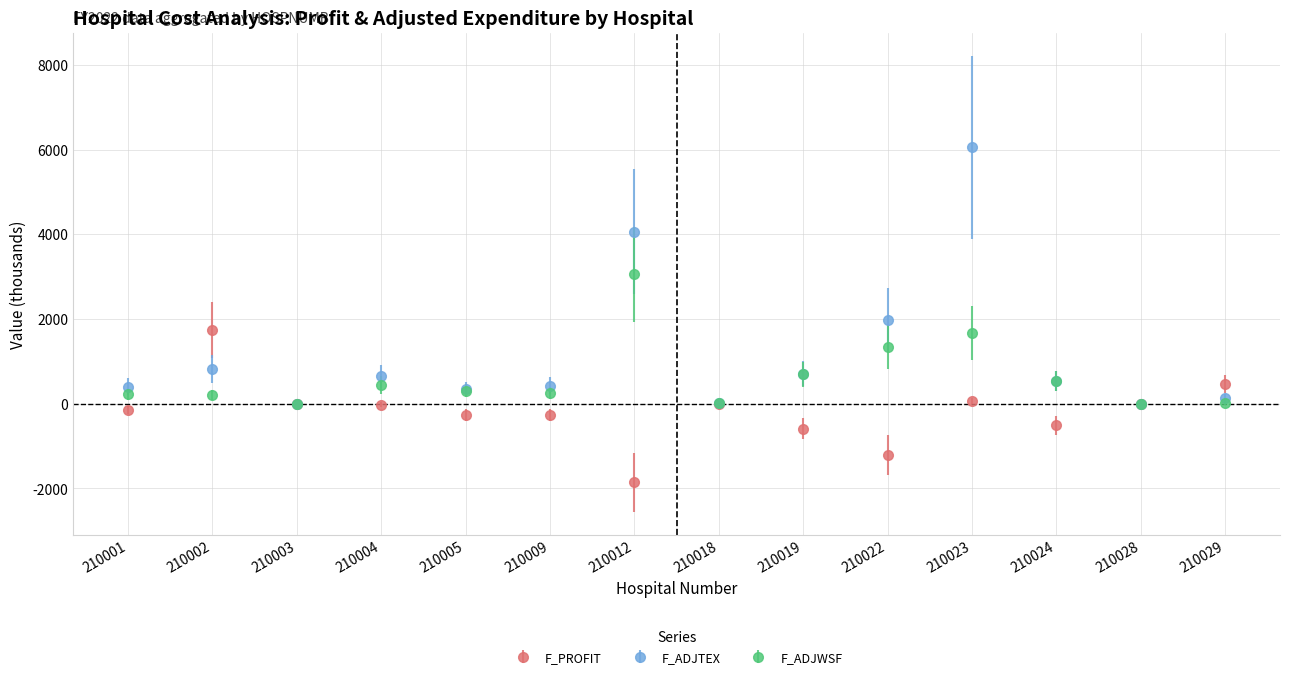

Which label corresponds to the smallest value in the chart?

210012